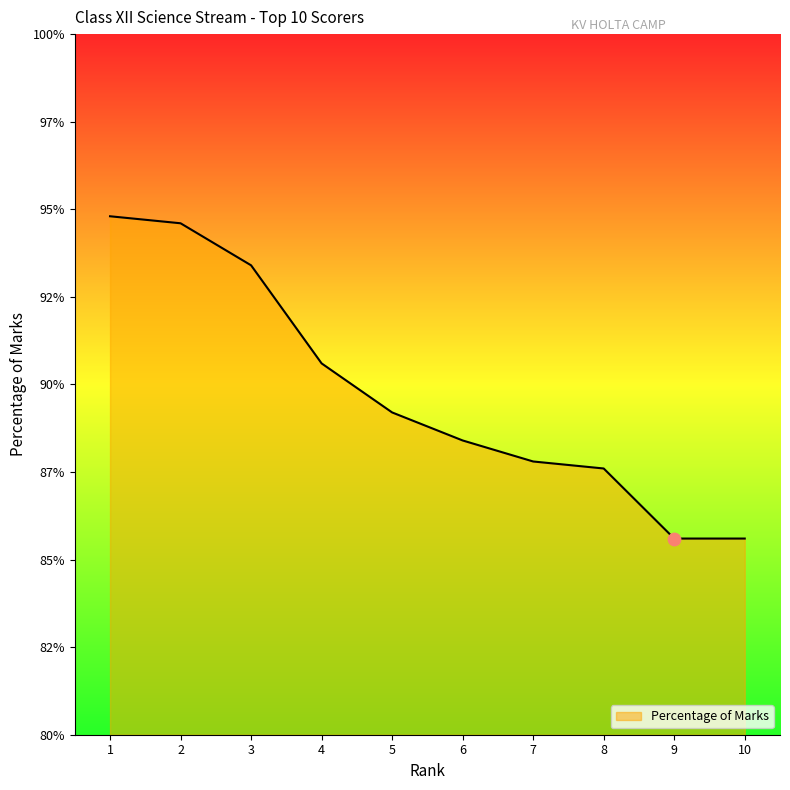

Is this an area chart (filled region under the line)?

Yes